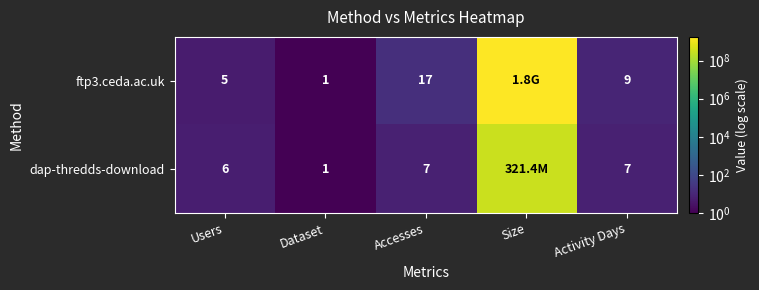

Between Dataset and Activity Days, which series saw the biggest shift?

ftp3.ceda.ac.uk